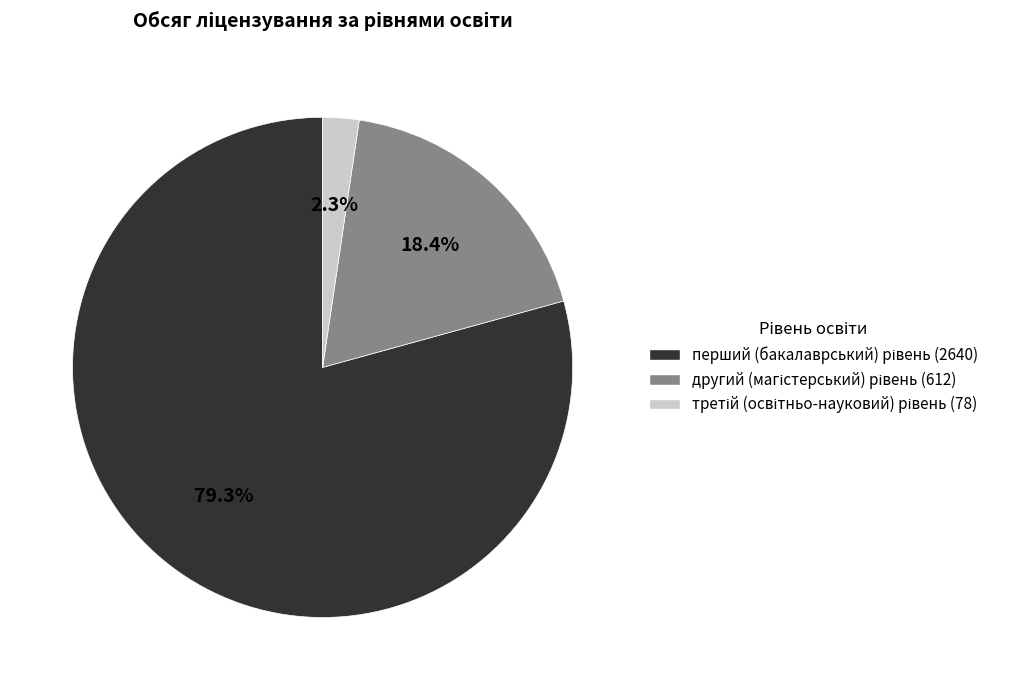

Is there a majority slice in this chart?

Yes